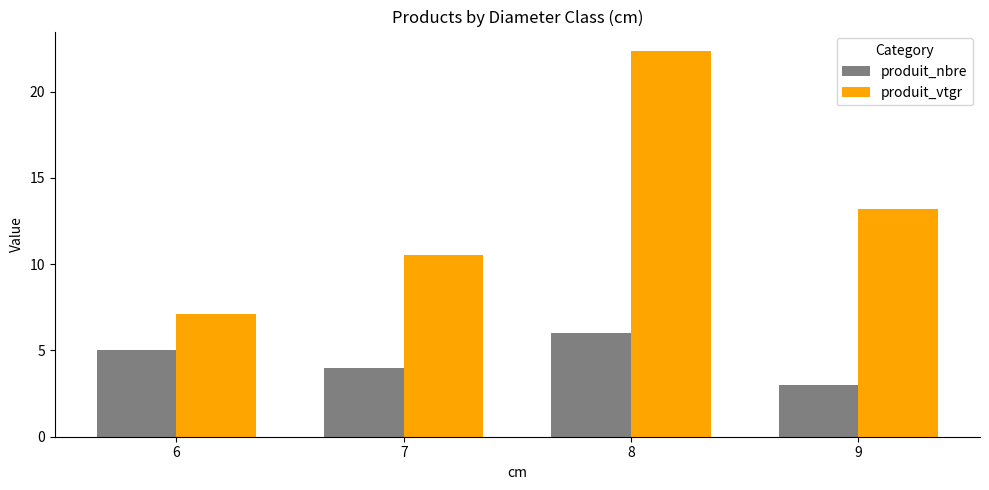

What are all the series names shown in the legend?

produit_nbre, produit_vtgr